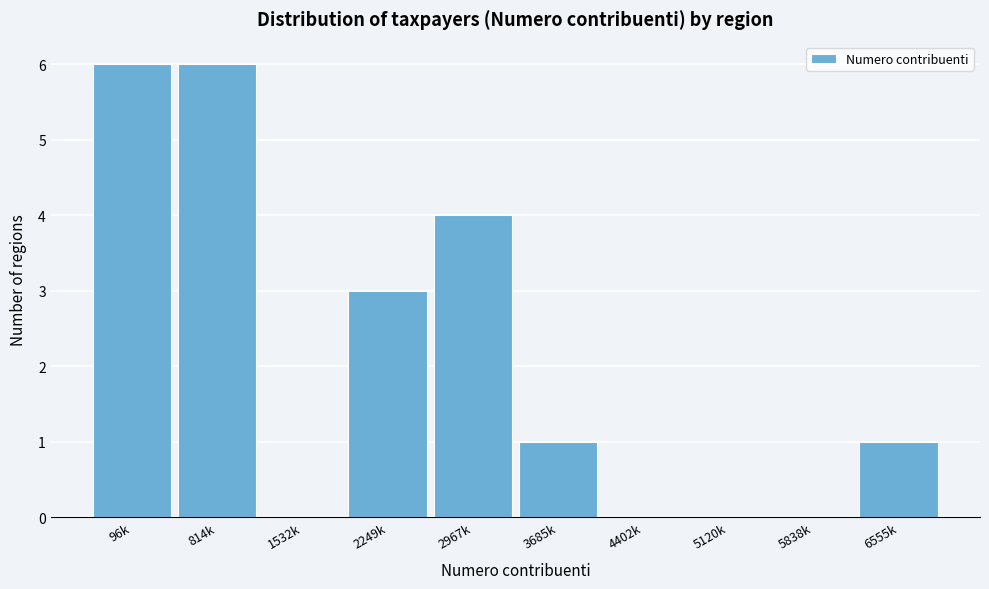

Reading right to left, extract all data points from this chart.

6555k=1	5838k=0	5120k=0	4402k=0	3685k=1	2967k=4	2249k=3	1532k=0	814k=6	96k=6